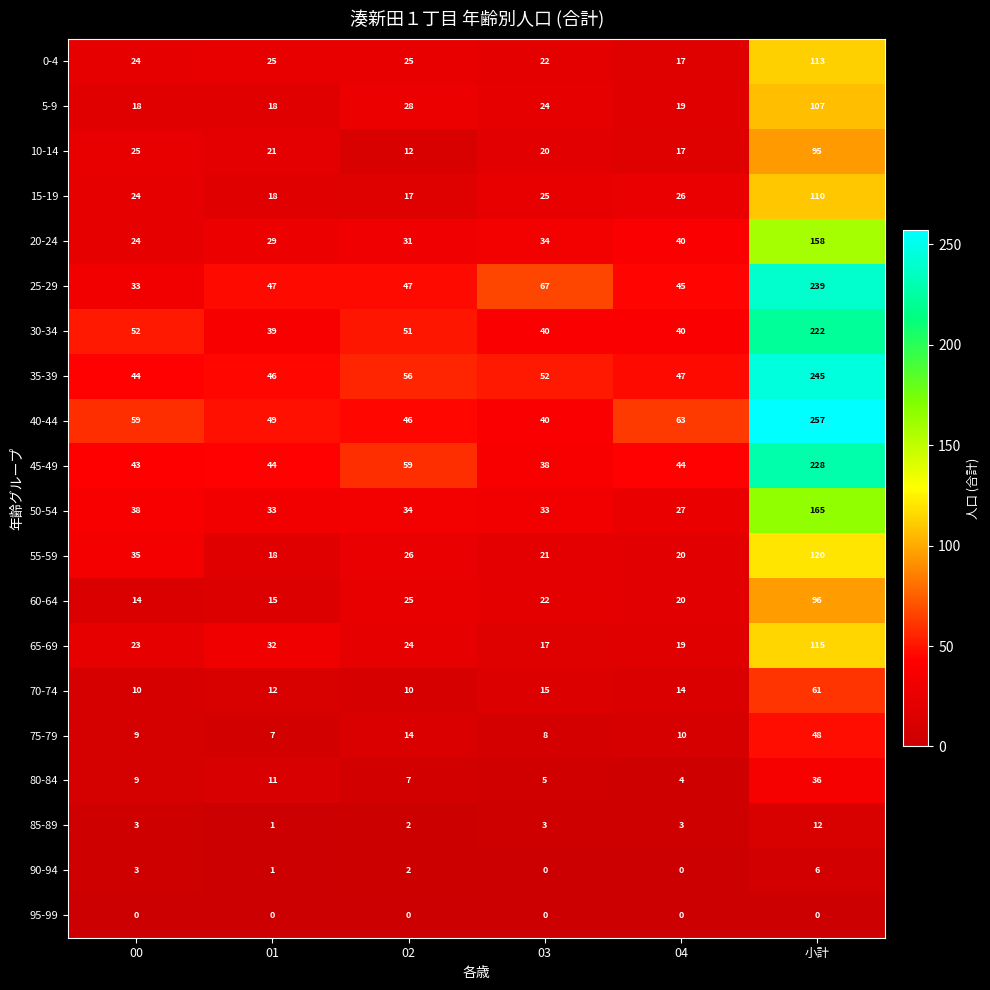

What is the difference between the maximum and minimum values in the 30-34 series?

183